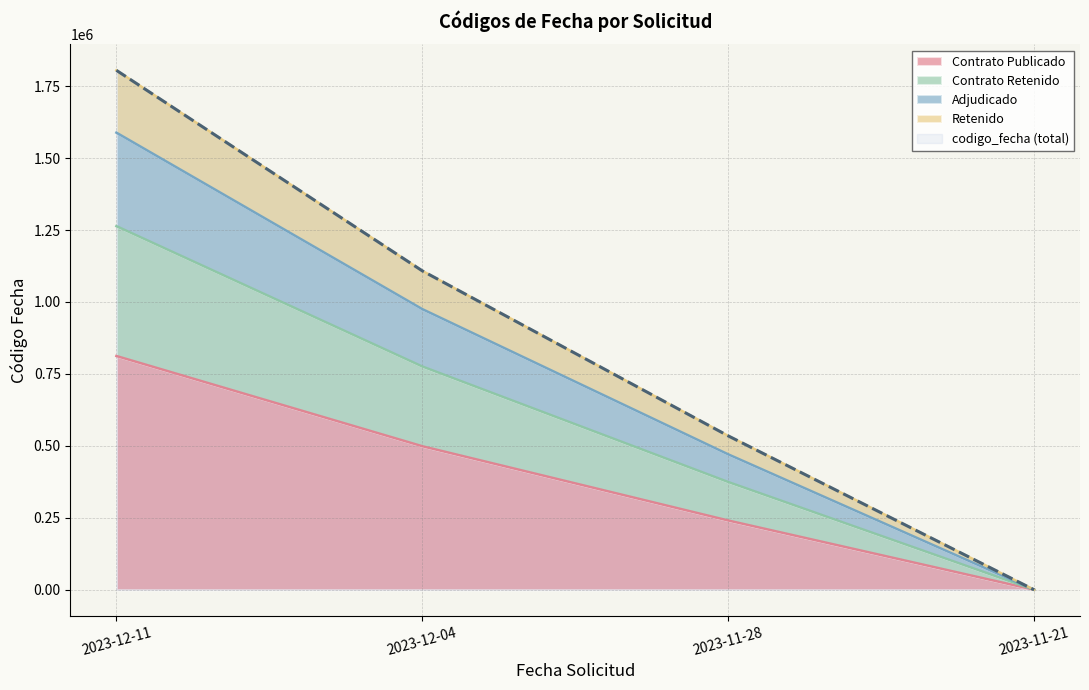

Which category has the lowest value across all series?

2023-11-21